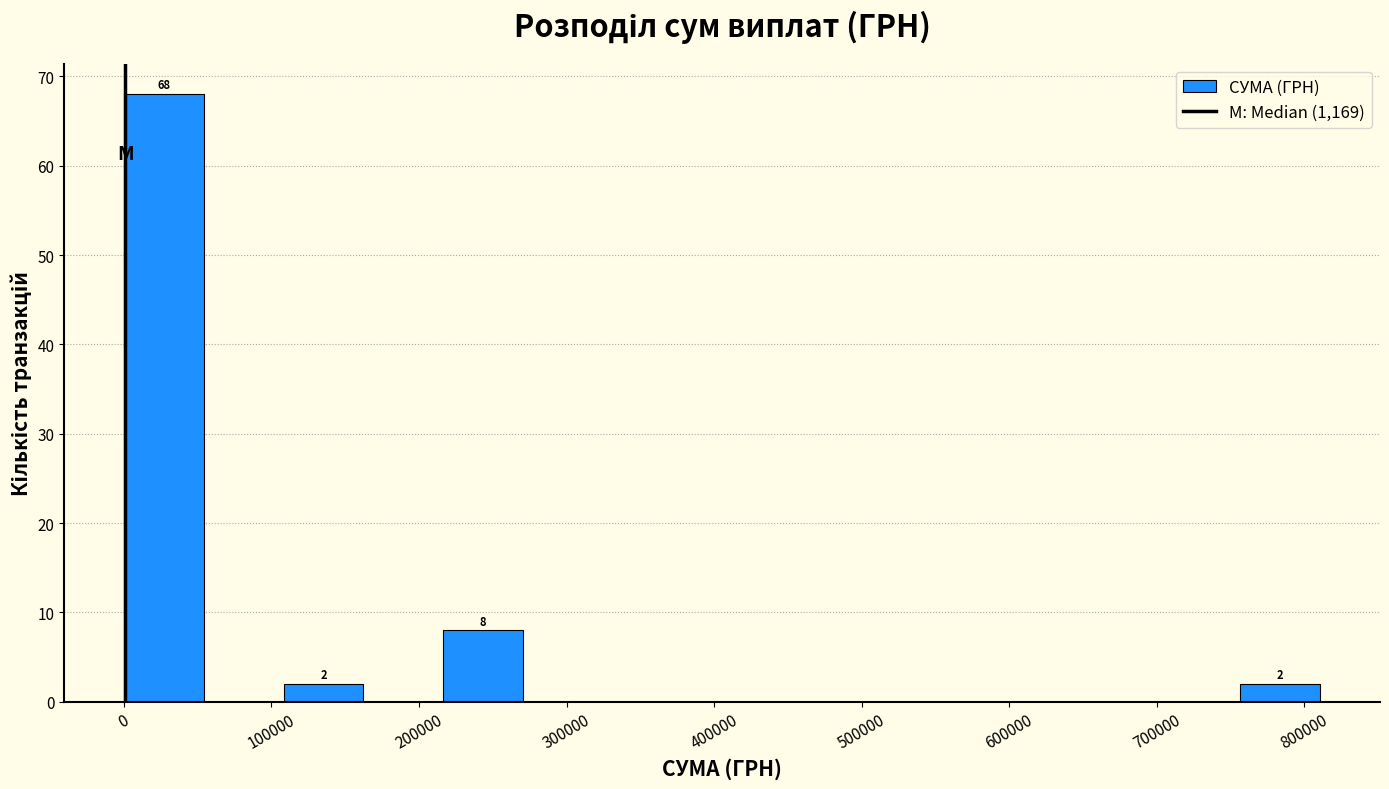

Which range on the x-axis has the tallest bar?

0 to 50000